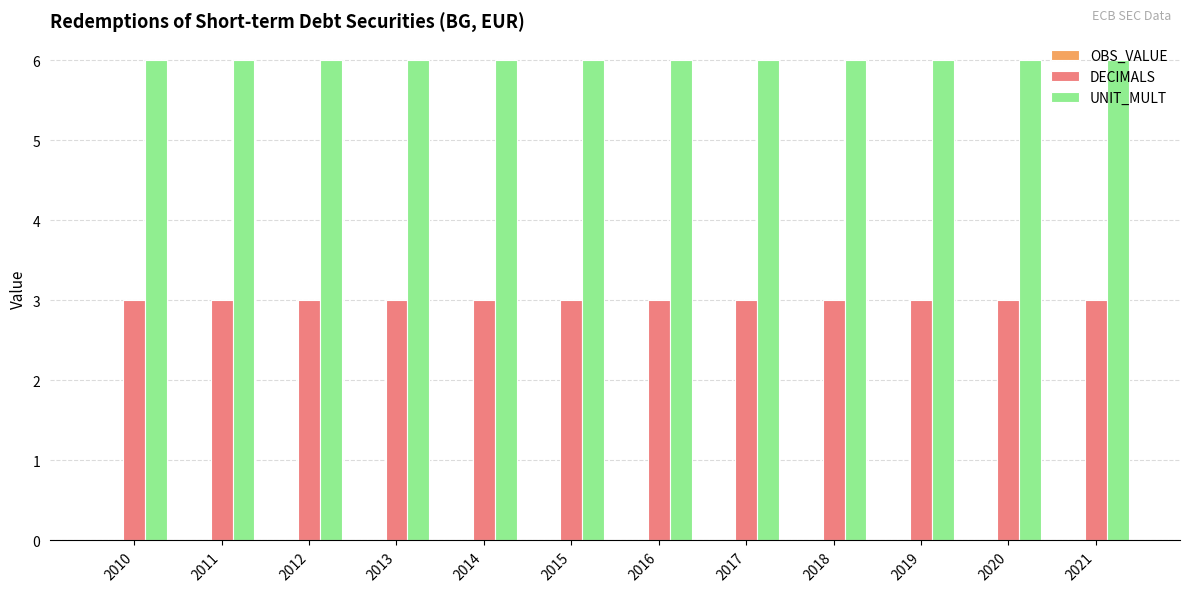

What is the average value of the DECIMALS series?

3